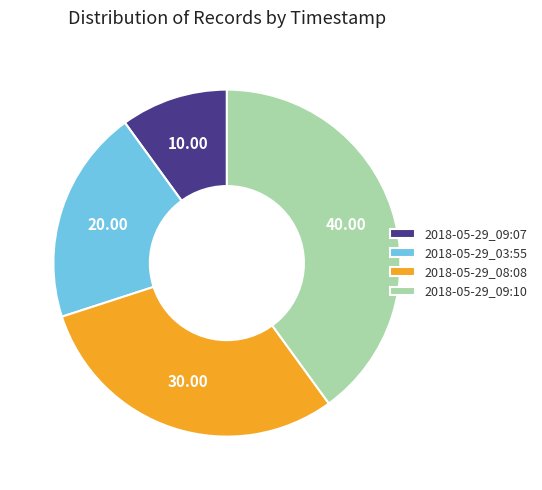

Between 2018-05-29_08:08 and 2018-05-29_03:55, which is larger?

2018-05-29_08:08